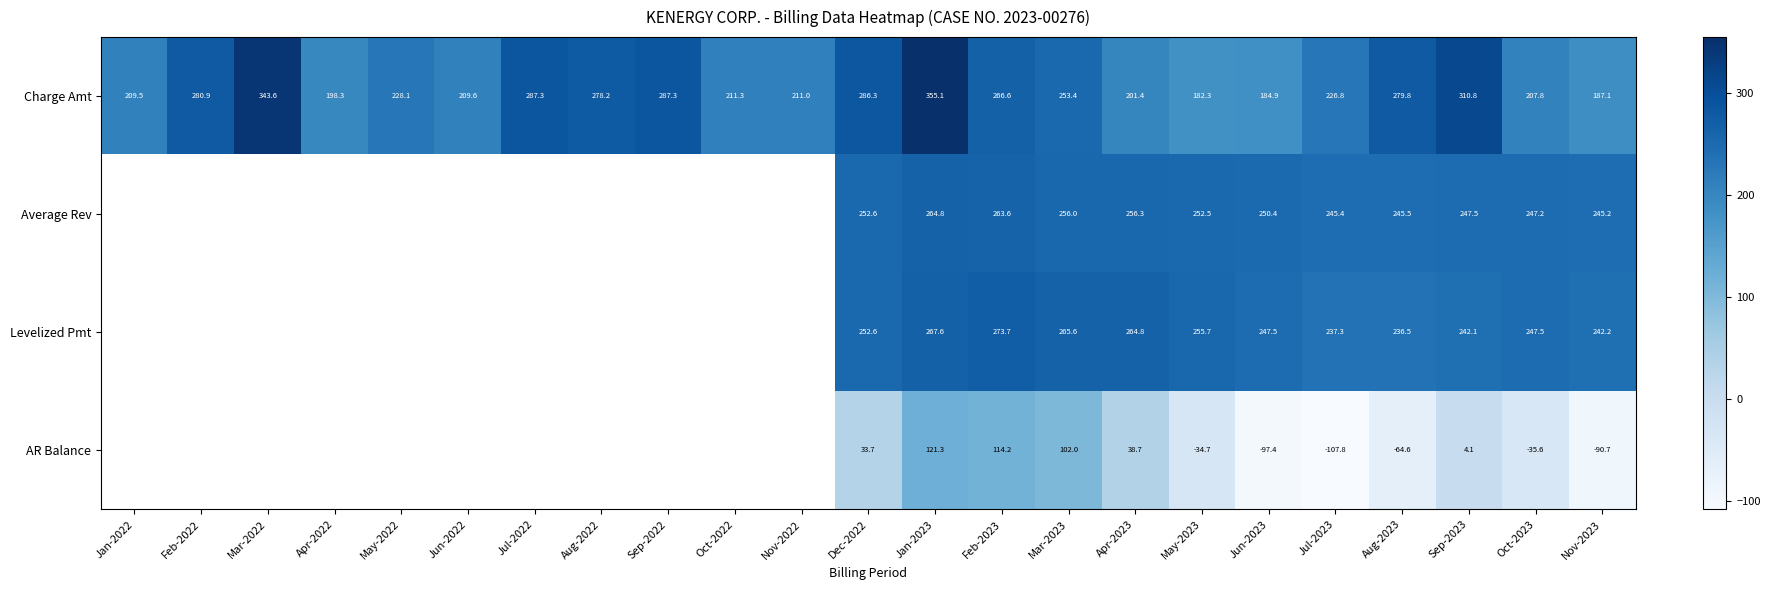

What is the difference between the highest and lowest values at Jun-2023?

347.8